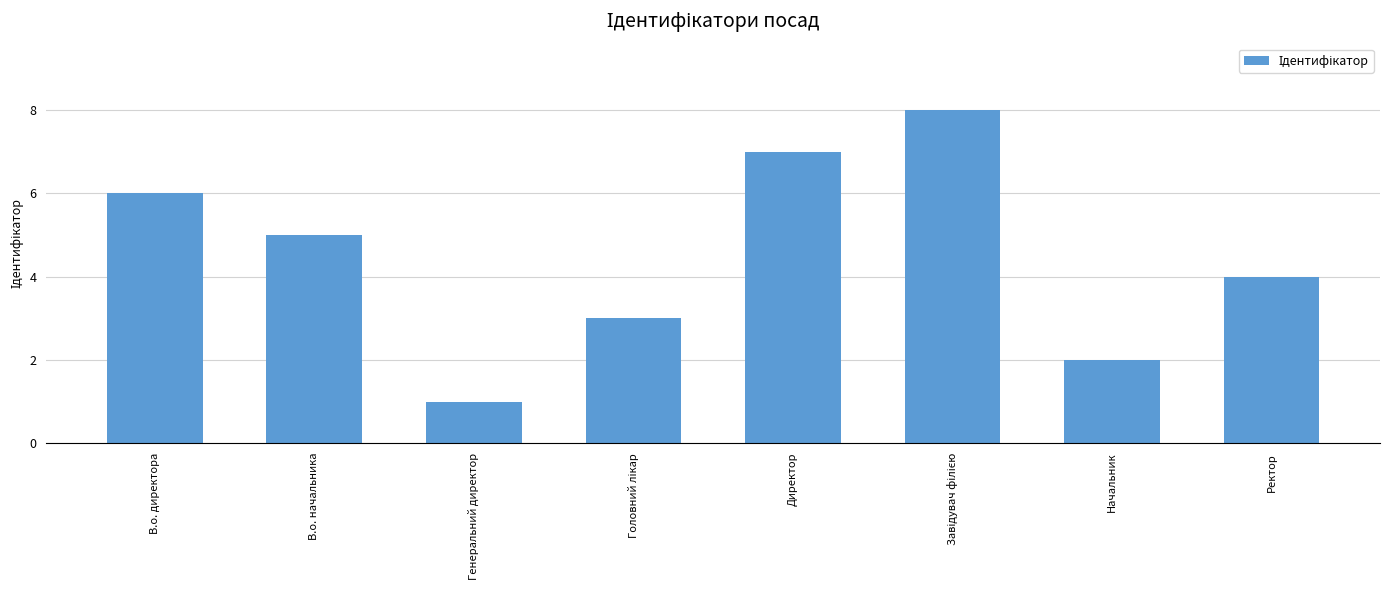

Which label corresponds to the smallest value in the chart?

Генеральний директор